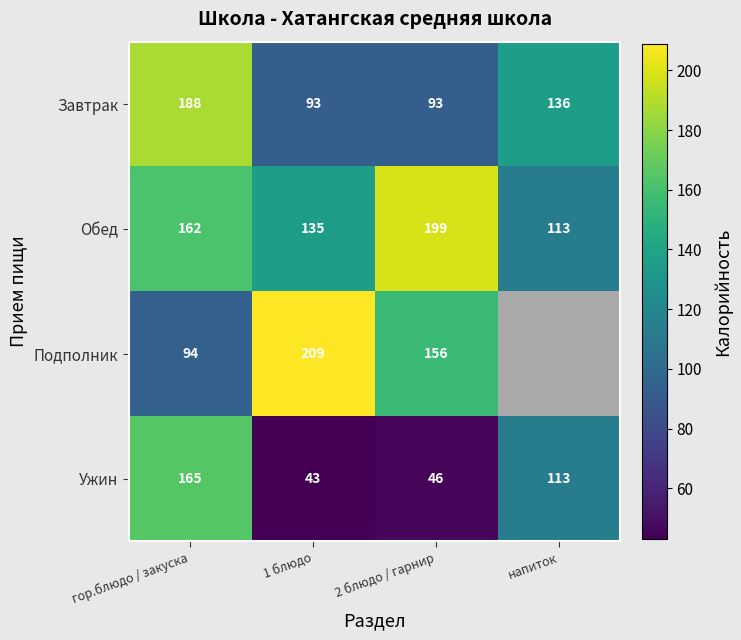

The Завтрак series shows 93 at 2 блюдо / гарнир. True or false?

True